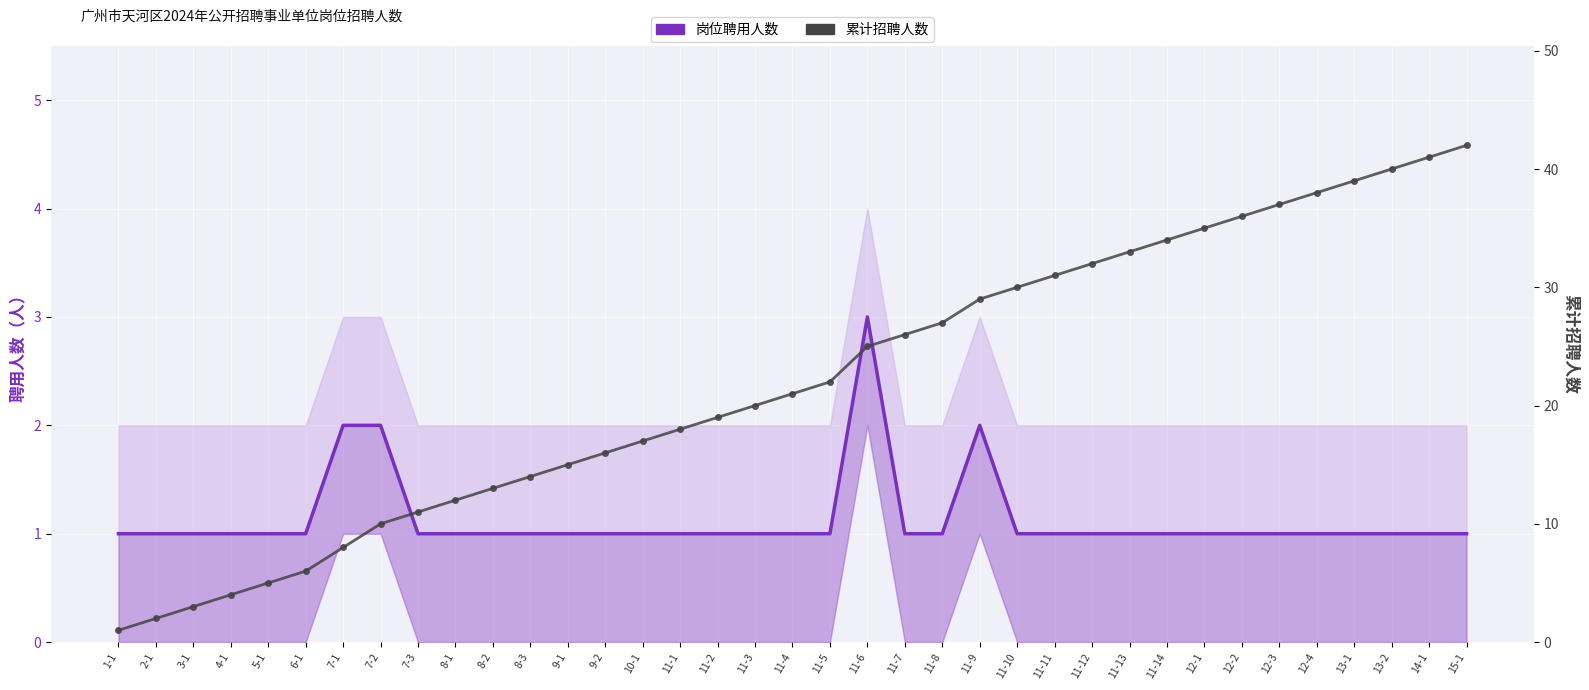

What is the label of the 24th point from the right?

9-2